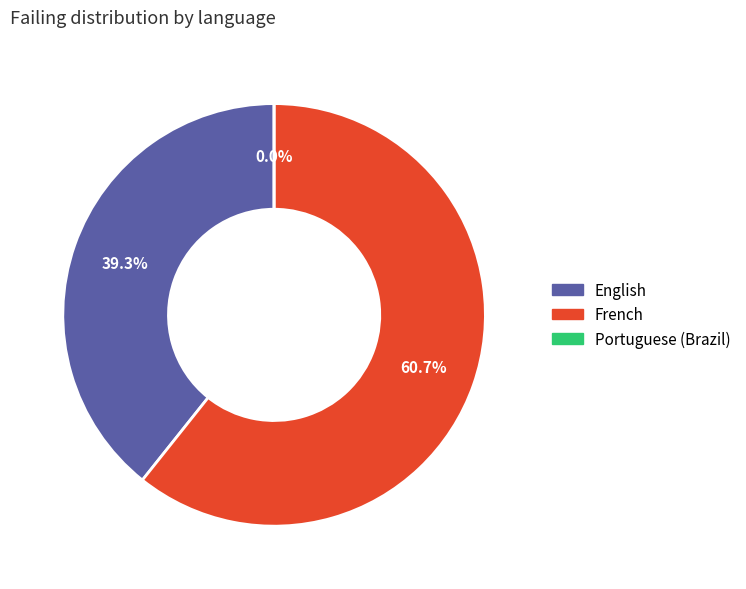

Do French and English together represent more than half of the pie?

Yes